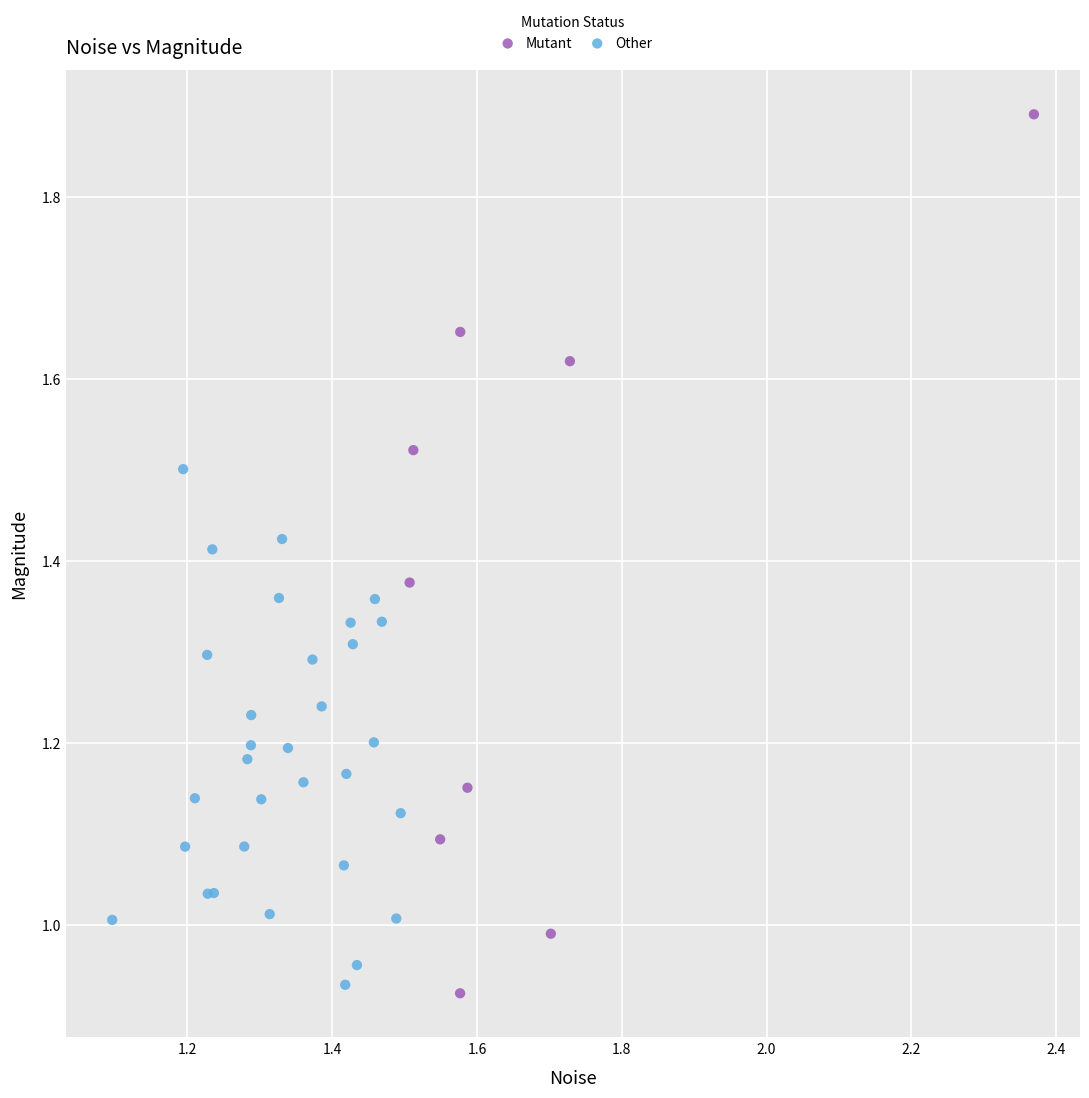

Which series has the largest Y range (max minus min)?

Mutant